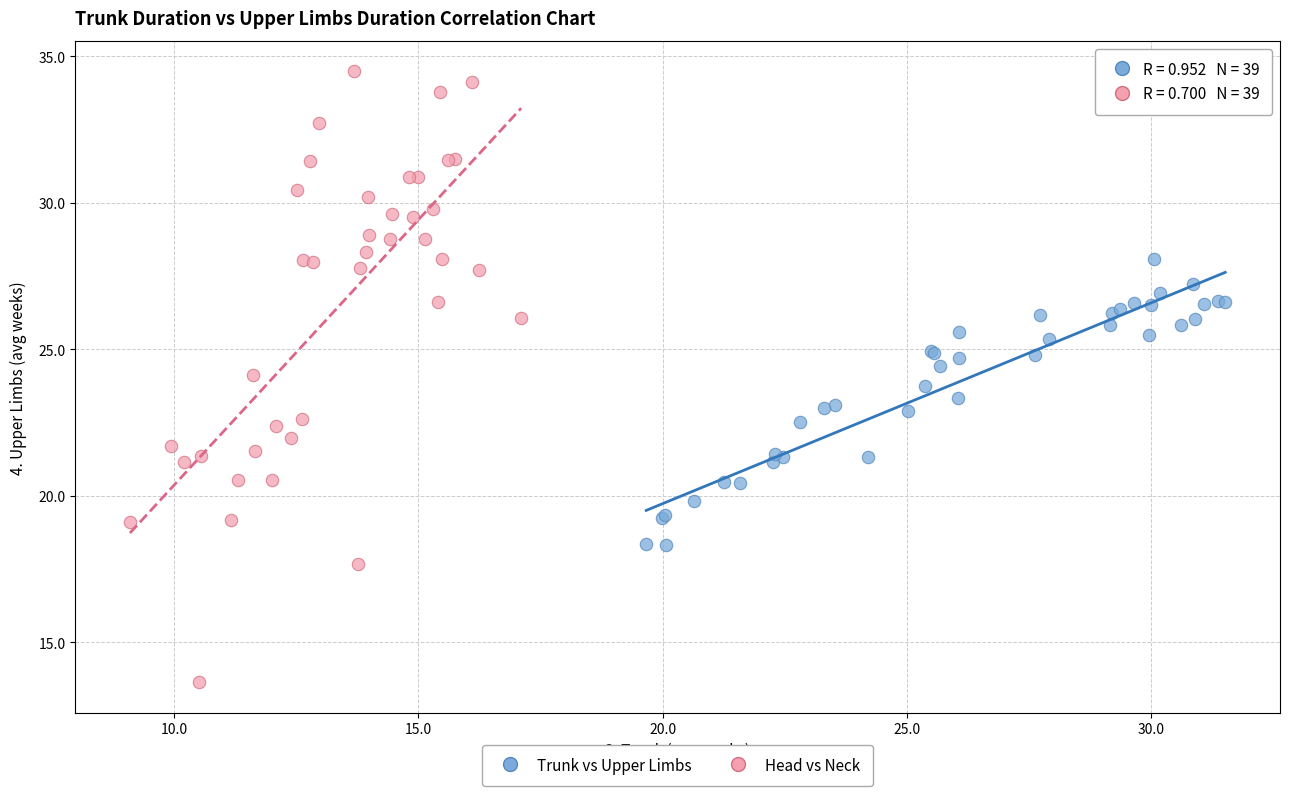

Which series contains the lowest Y value?

Head vs Neck